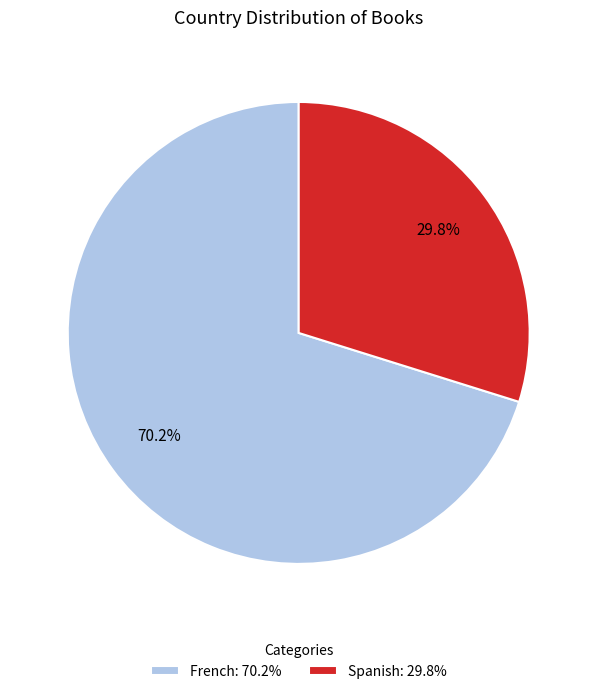

To the nearest percent, what is the difference between the largest and smallest slice percentages?

40%